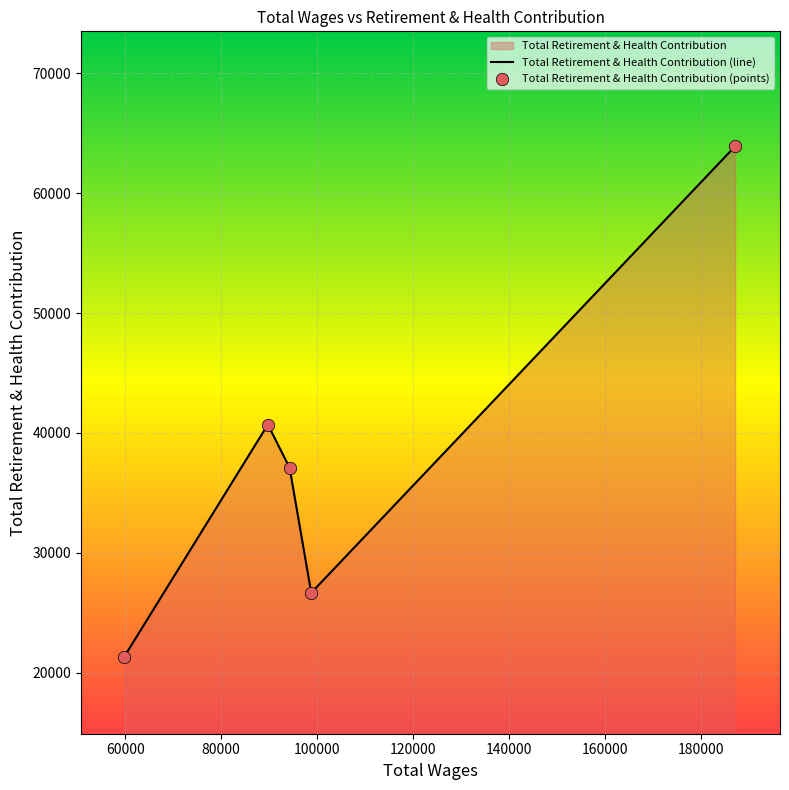

Which series reaches the minimum Y coordinate?

Total Retirement & Health Contribution (line)